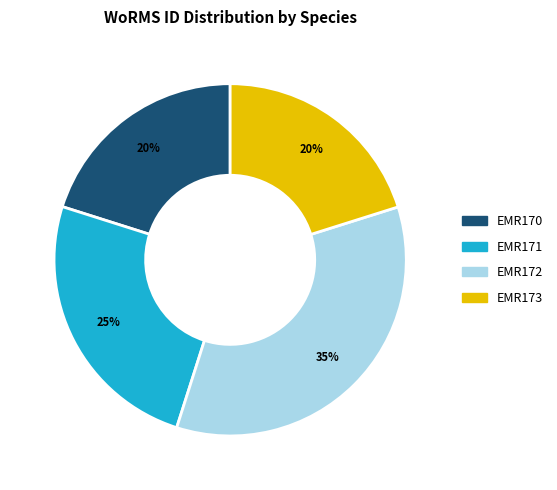

To the nearest percent, what percentage of the pie is EMR173?

20%